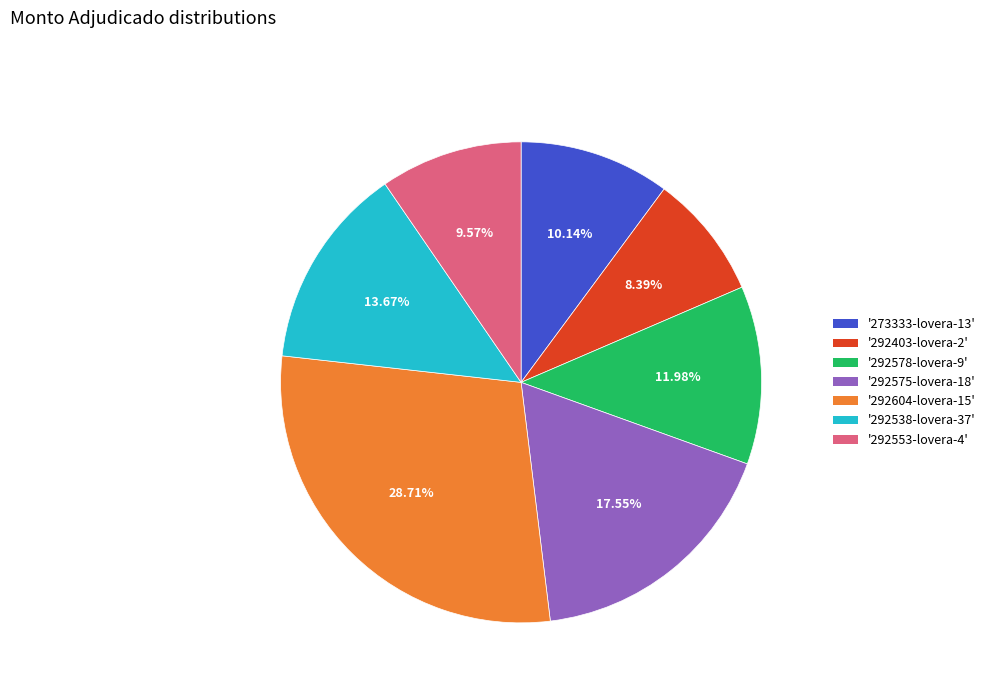

Is there any slice that represents more than half of the pie?

No